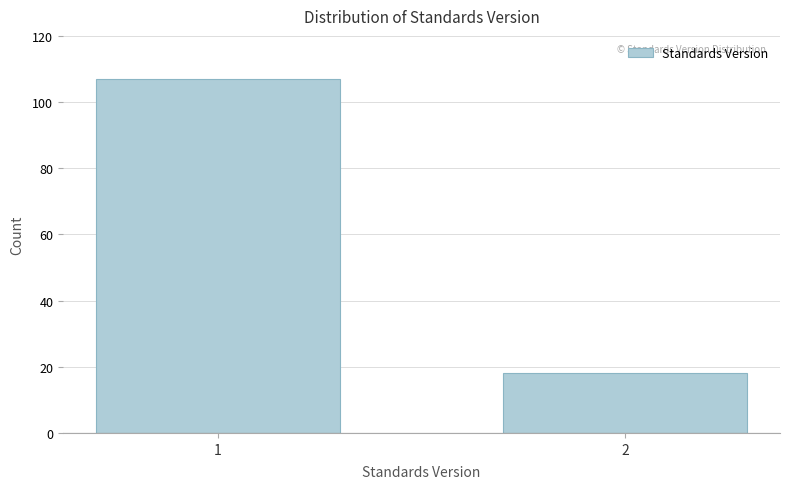

Reading left to right, list all the values displayed in this chart.

1=107	2=18